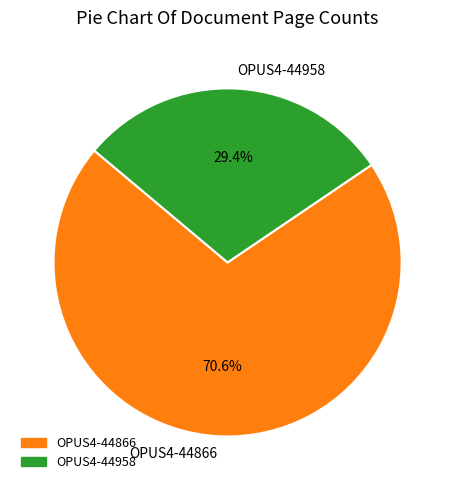

Is OPUS4-44866 the majority of the pie?

Yes